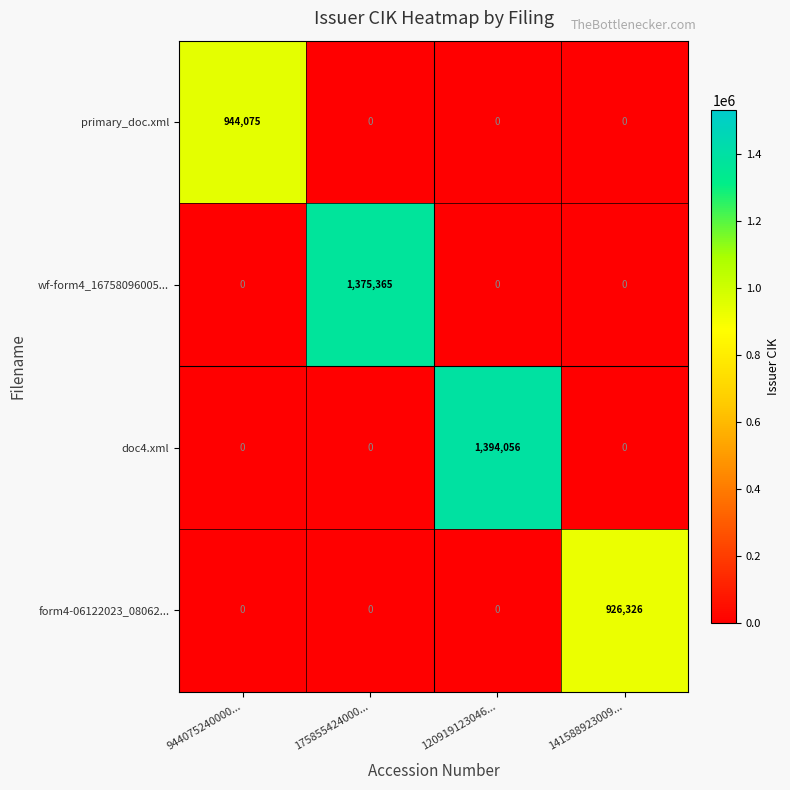

Which series has the largest total across all categories?

doc4.xml